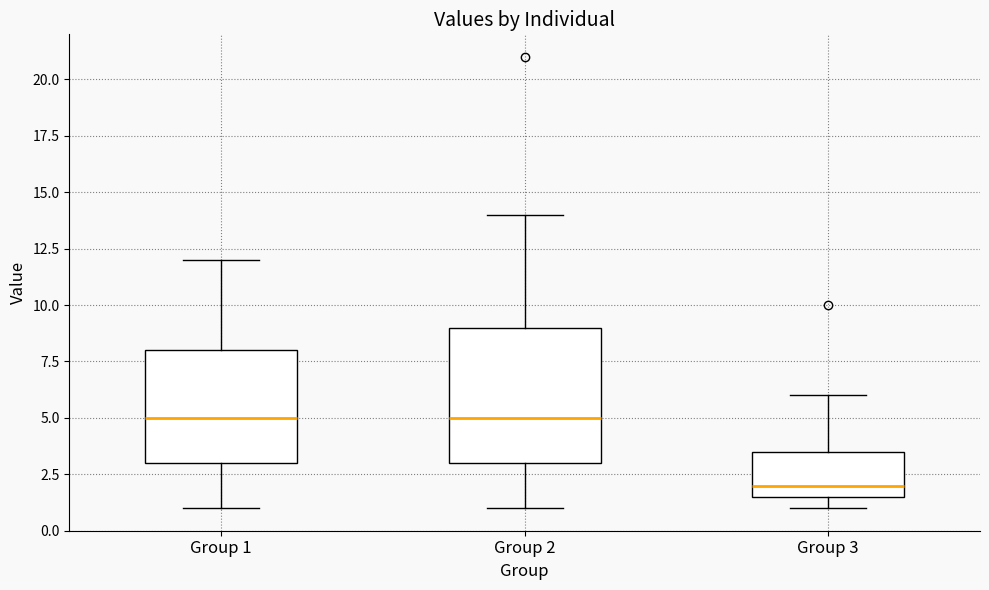

Reading left to right, transcribe this box plot: for each box, give where its median line is, the range the box spans, and where its two whiskers end, as read against the y-axis. The values are not printed on the chart, so give them approximately, as read against the axis.

Group 1: median 5.0, box 3.0 to 8.0, whiskers 1.0 to 12.0
Group 2: median 5.0, box 3.0 to 9.0, whiskers 1.0 to 14.0
Group 3: median 2.0, box 1.5 to 3.5, whiskers 1.0 to 6.0